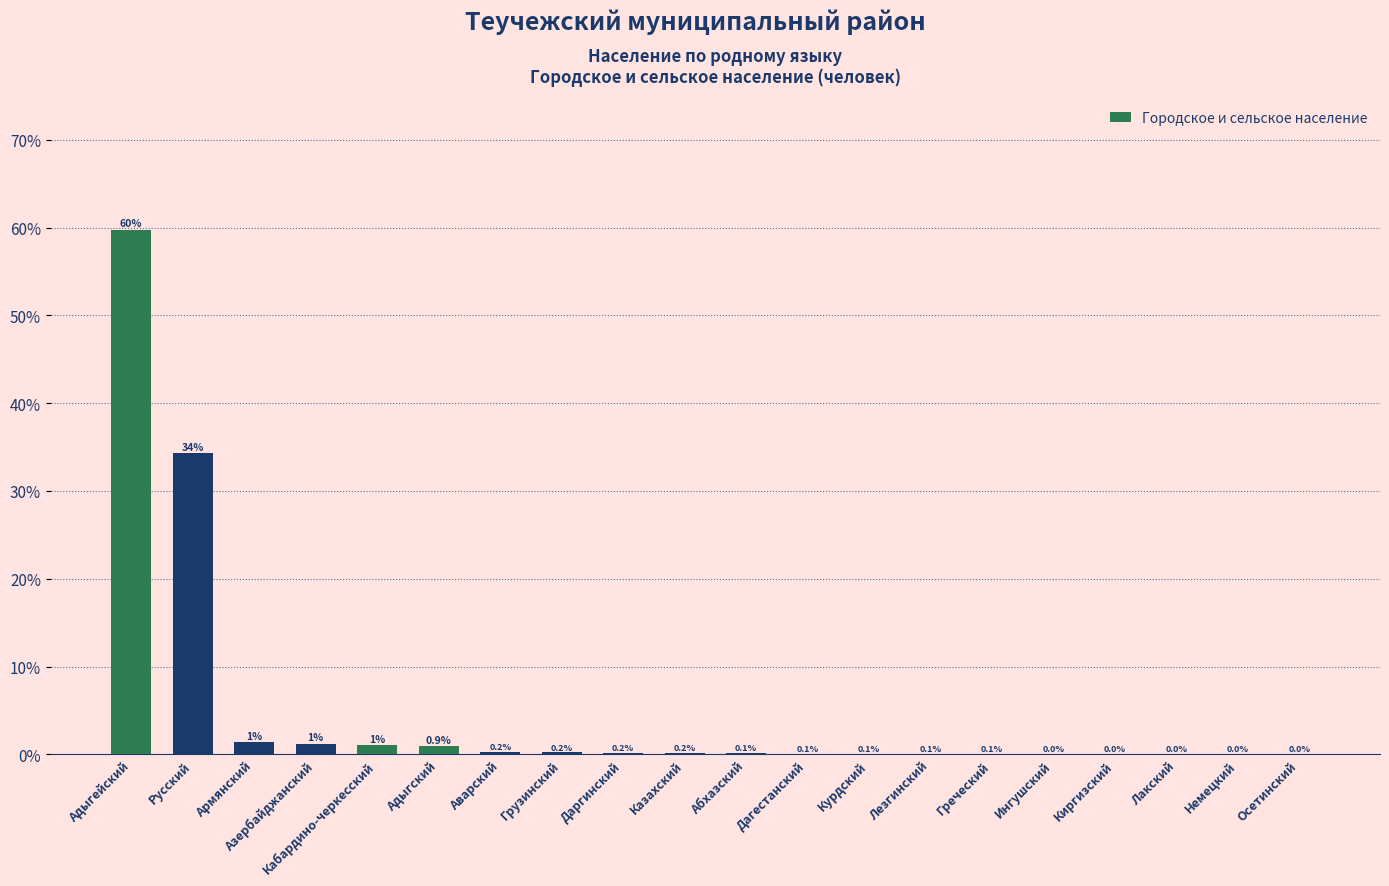

What is the greatest value displayed?

59.7